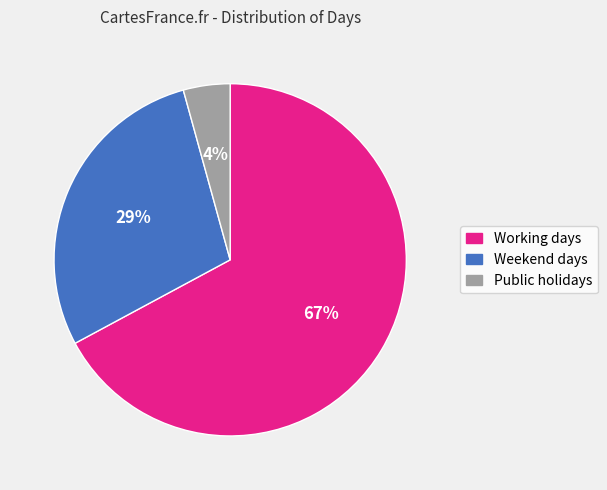

Does any single category account for the majority?

Yes